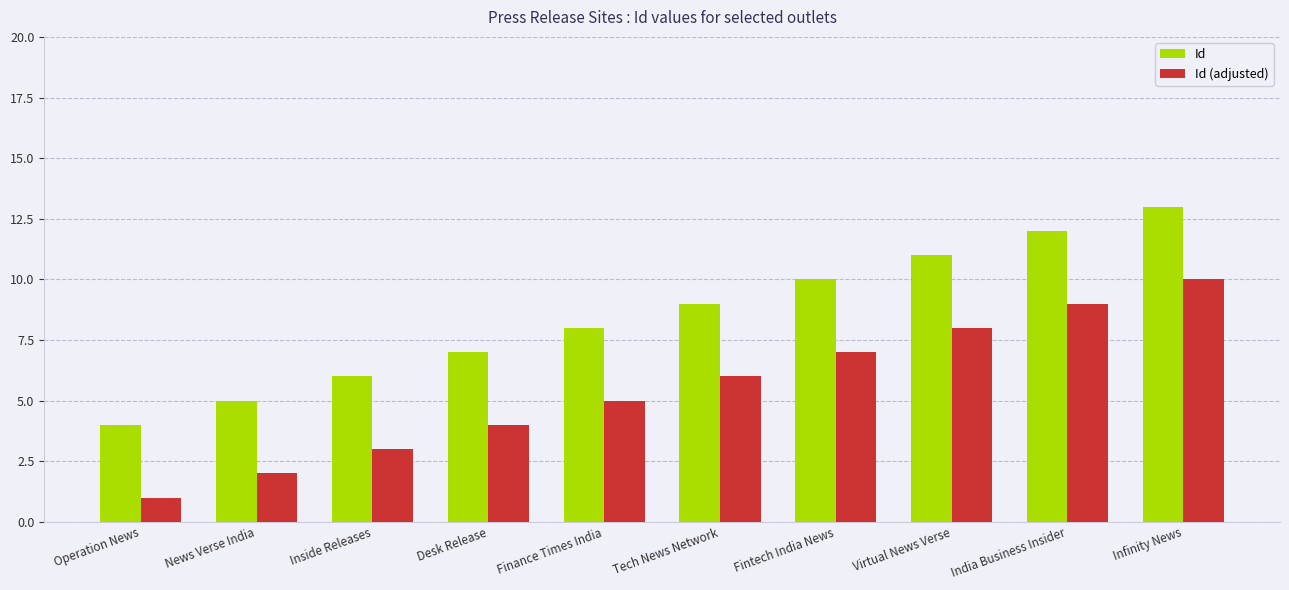

Does the chart contain any negative values?

No